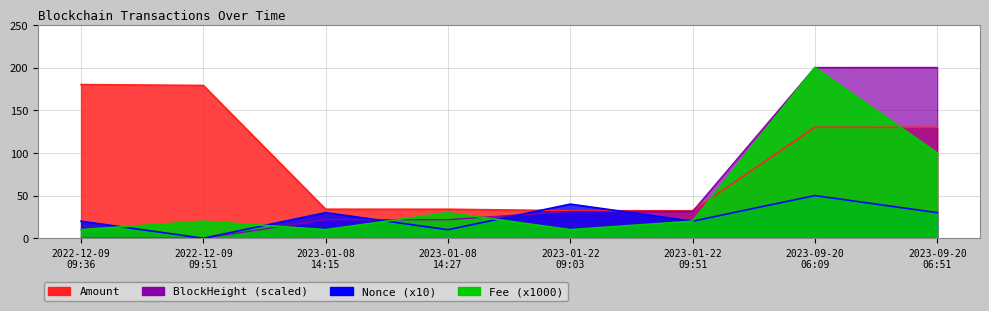

Is it true that Amount equals 188.3 at 2023-09-20 06:51?

False